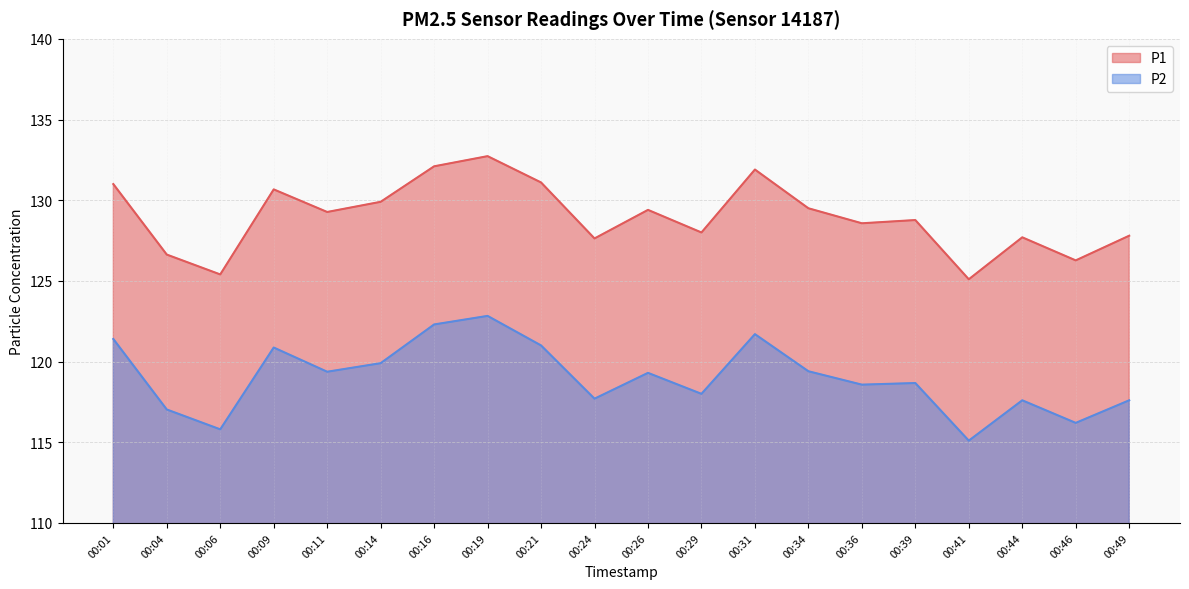

True or false: P2 and P1 intersect in this chart.

False